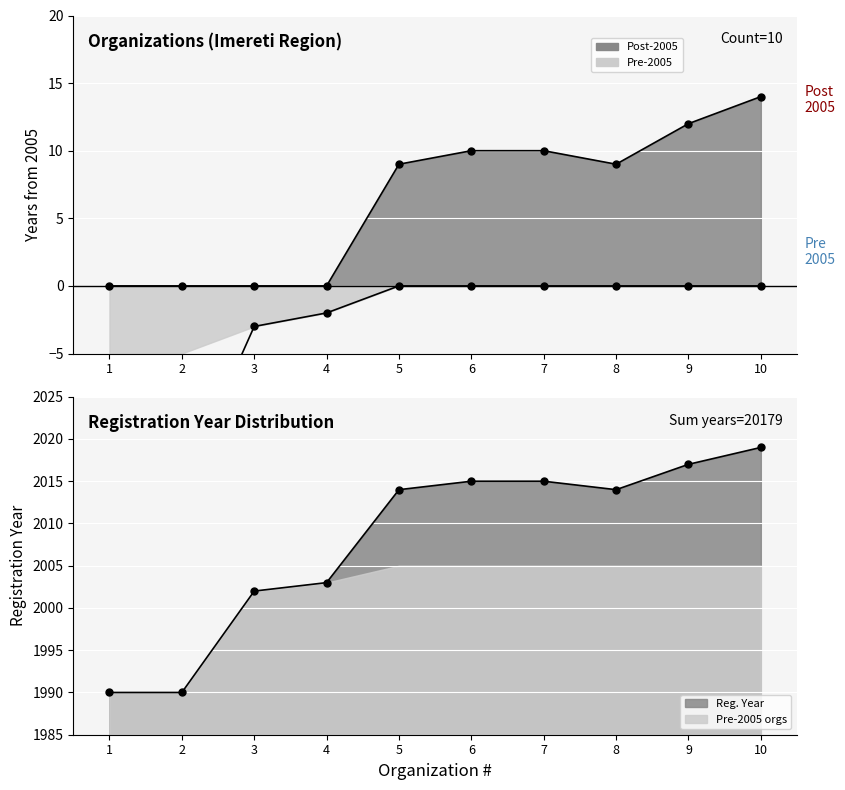

What is the difference between the maximum and minimum values?

29